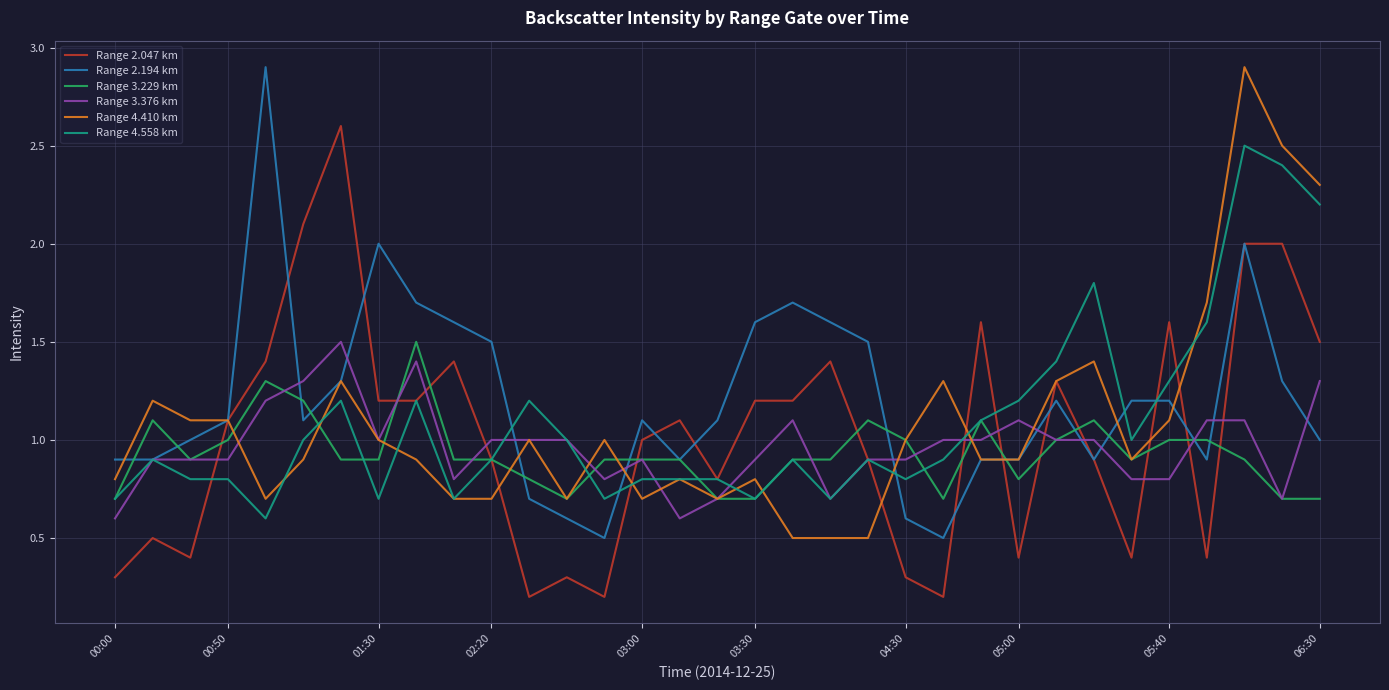

True or false: Range 4.410 km and Range 2.194 km intersect in this chart.

True